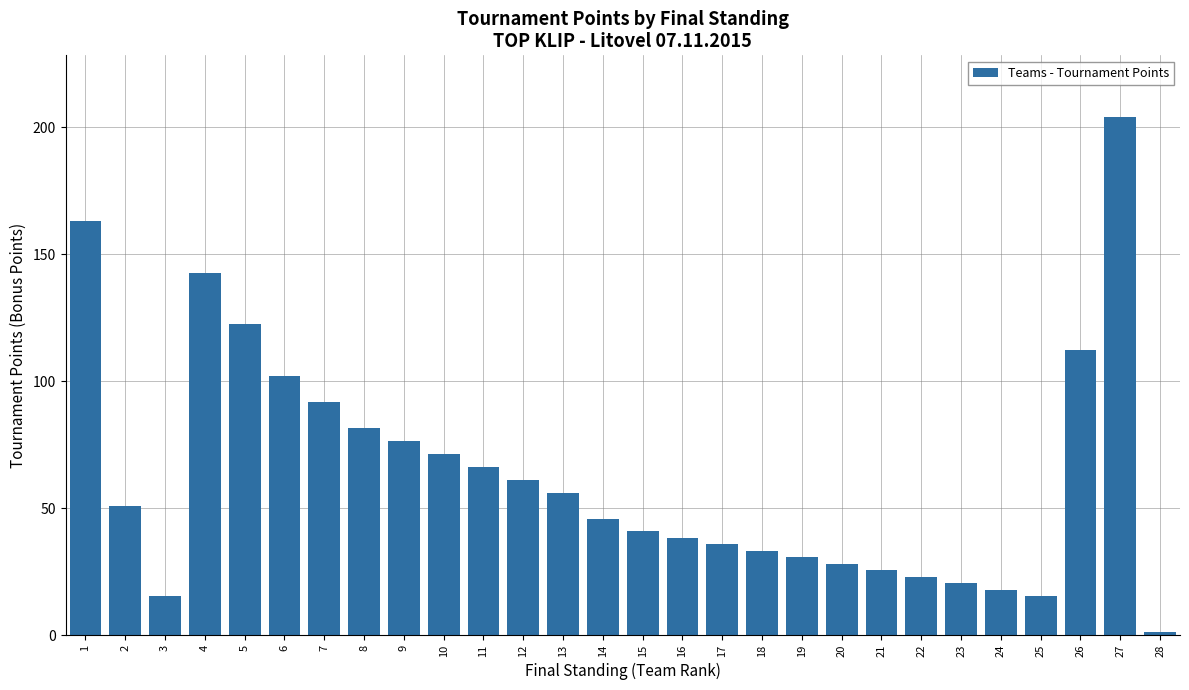

What is the change in value from 12 to 20?

-33.1